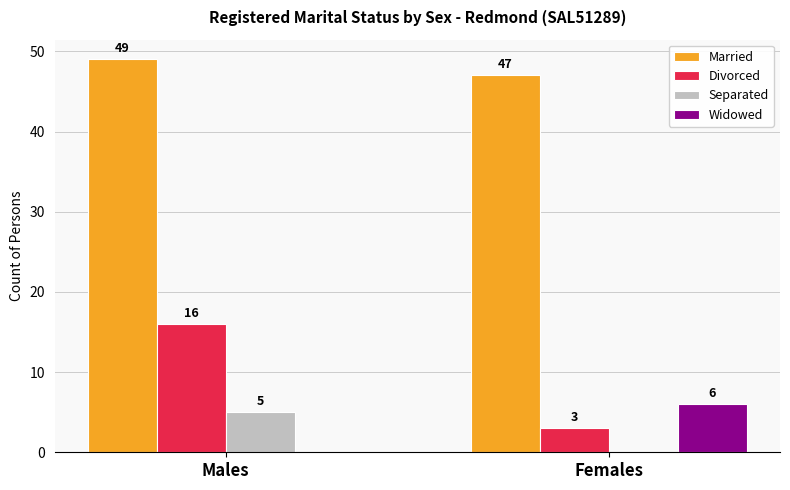

What is the sum of all Separated values?

5